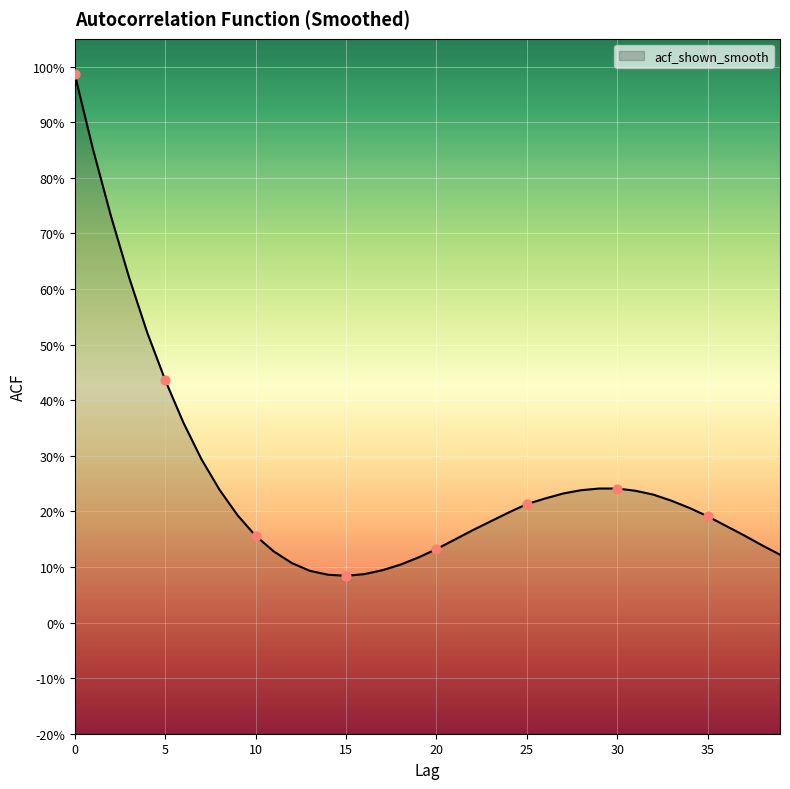

Between 38 and 14, which is larger?

38